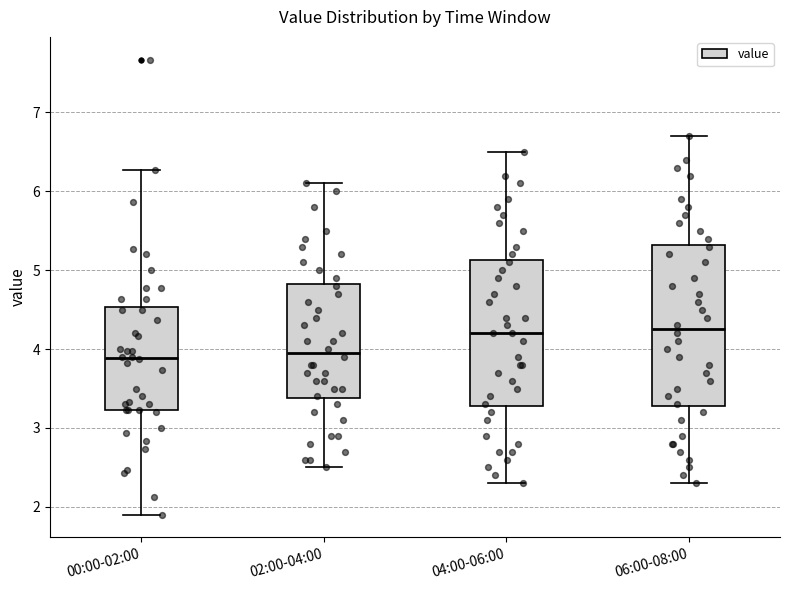

Which box is the tallest, from its lower edge to its upper edge?

06:00-08:00